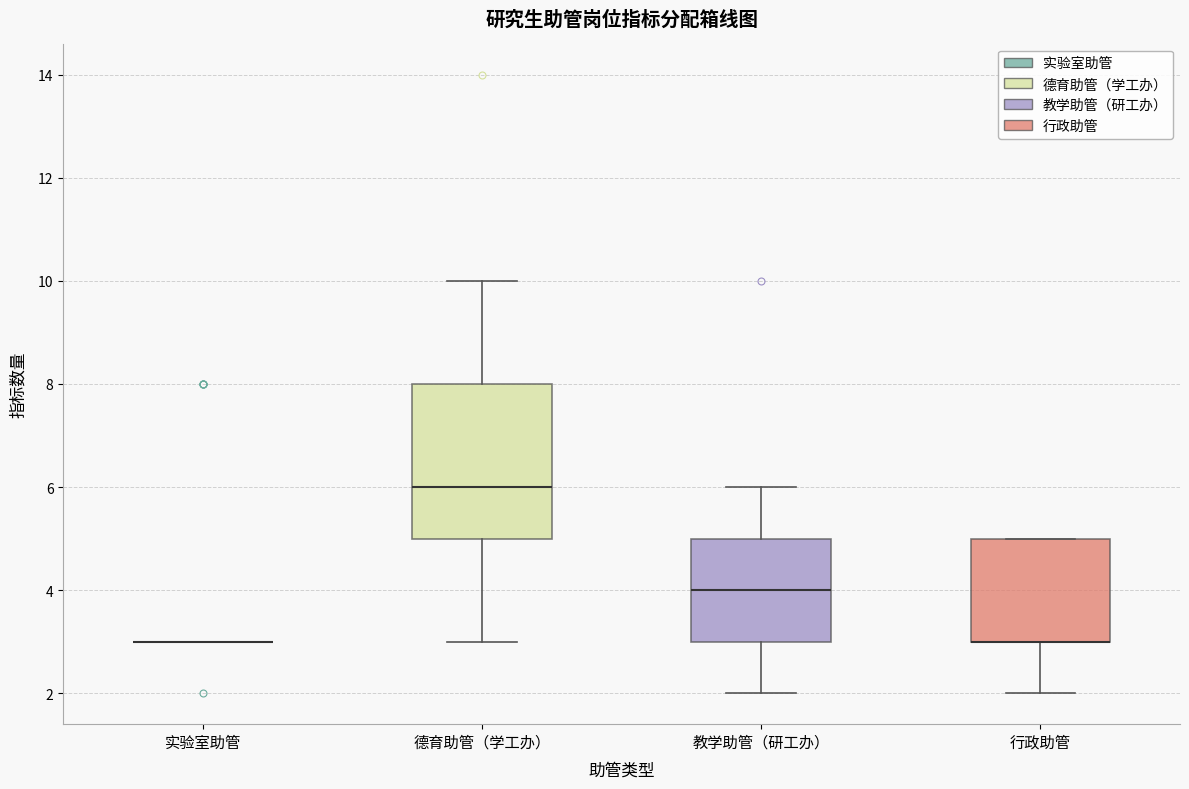

Reading left to right, transcribe this box plot: for each box, give where its median line is, the range the box spans, and where its two whiskers end, as read against the y-axis. The values are not printed on the chart, so give them approximately, as read against the axis.

实验室助管: box collapsed to a line at 3, whiskers 3 to 3
德育助管（学工办）: median 6, box 5 to 8, whiskers 3 to 10
教学助管（研工办）: median 4, box 3 to 5, whiskers 2 to 6
行政助管: median 3 (drawn on the box's lower edge), box 3 to 5, whiskers 2 to 5